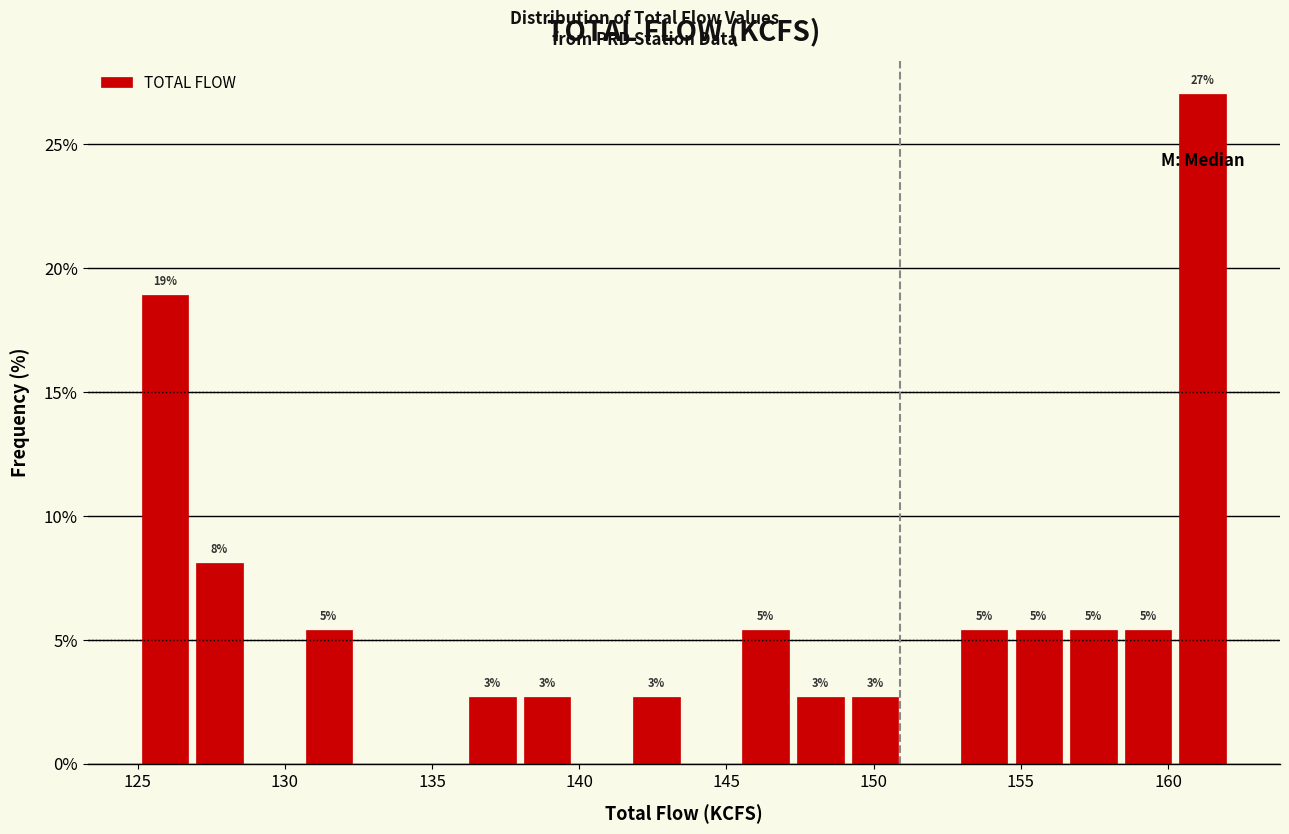

Read against the x-axis, roughly where is the centre of the tallest bar?

161.0